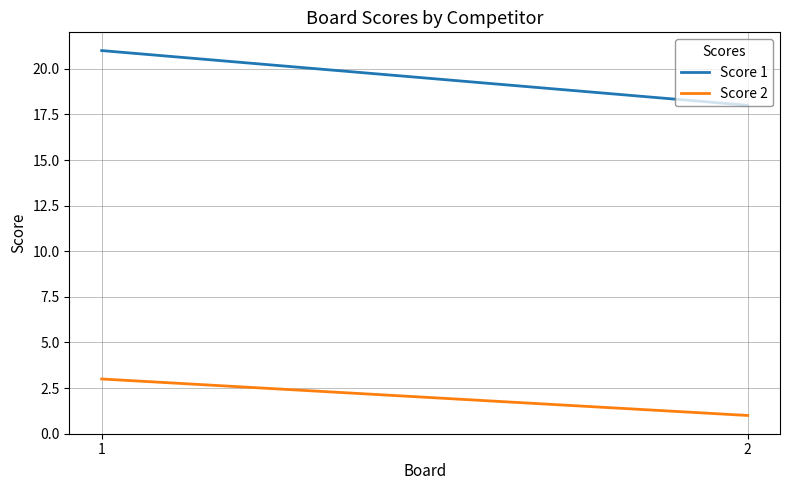

What is the value of the Score 2 point at the 2nd from the left?

1